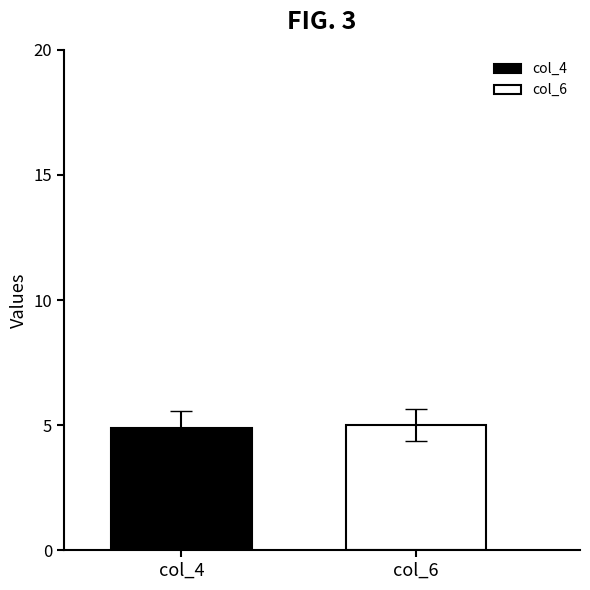

Which series has the largest range (max minus min)?

col_4